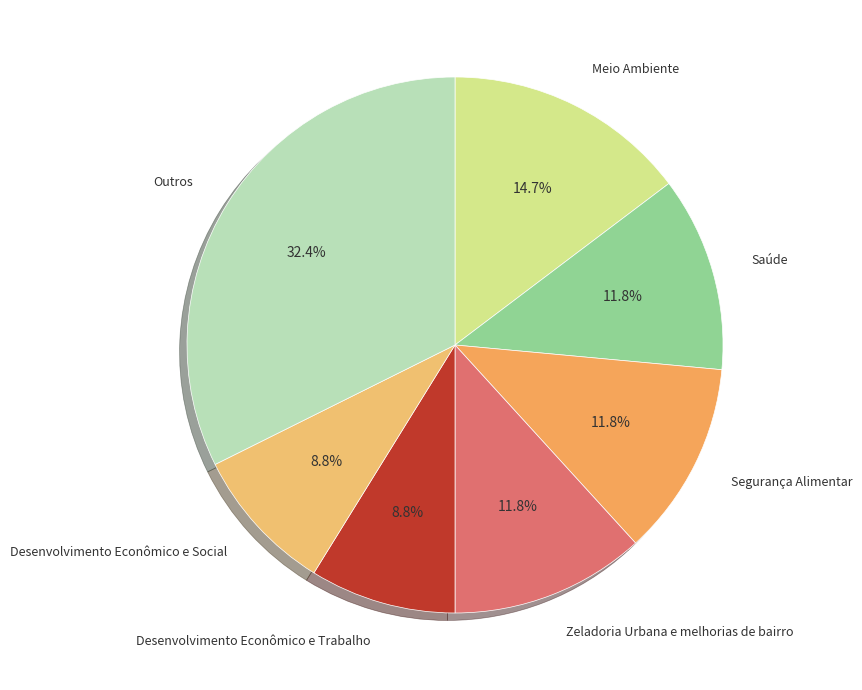

Which category has the biggest portion of the pie?

Outros